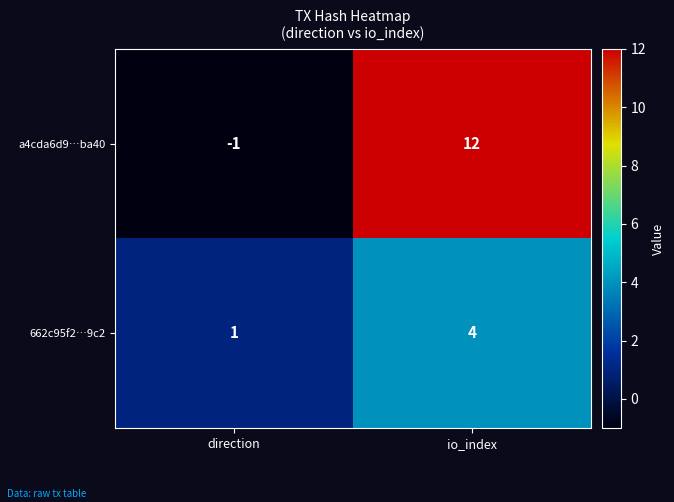

Reading left to right, extract all data points from this chart.

a4cda6d9…ba40: -1	12
662c95f2…9c2: 1	4